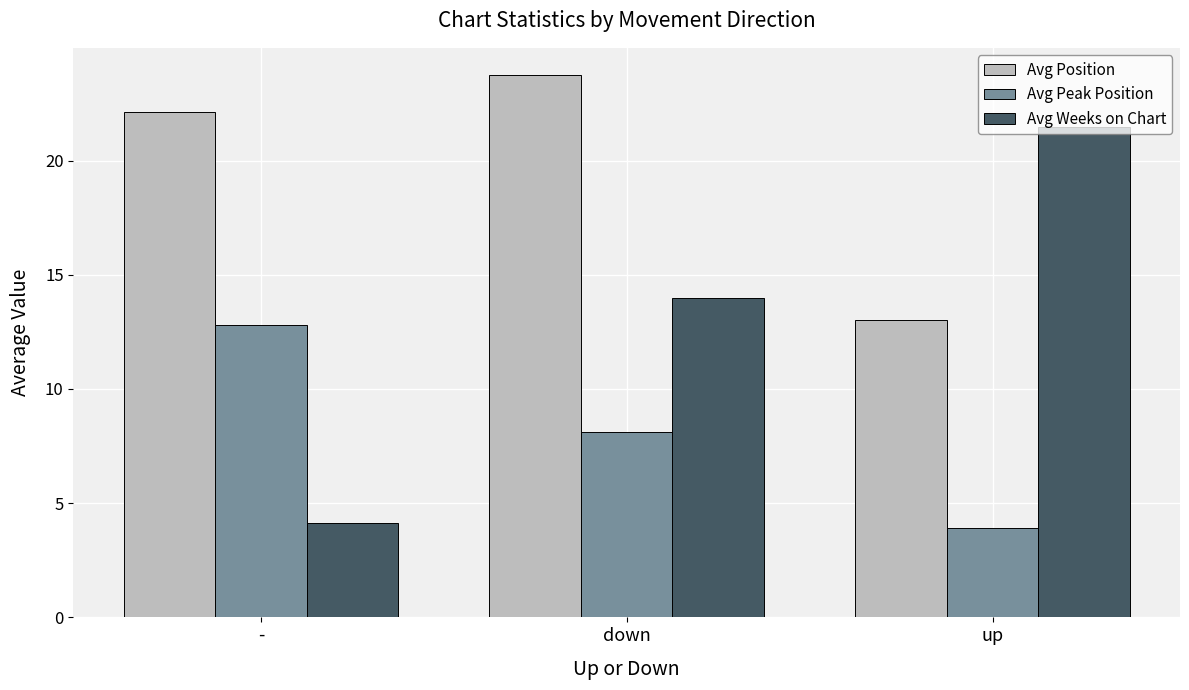

Is it true that Avg Weeks on Chart equals 6.2 at up?

False